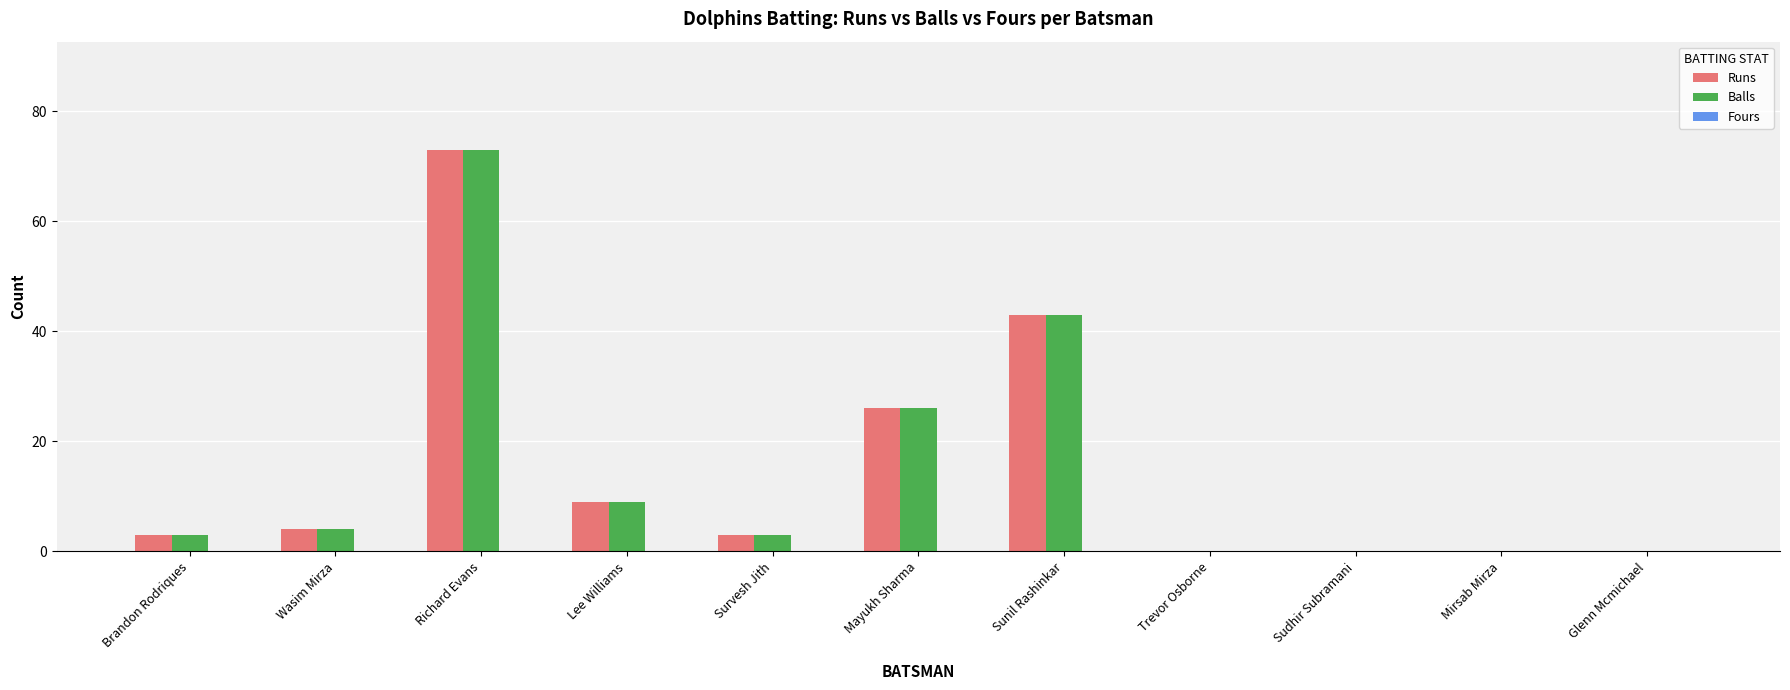

What is the sum of all Balls values?

161